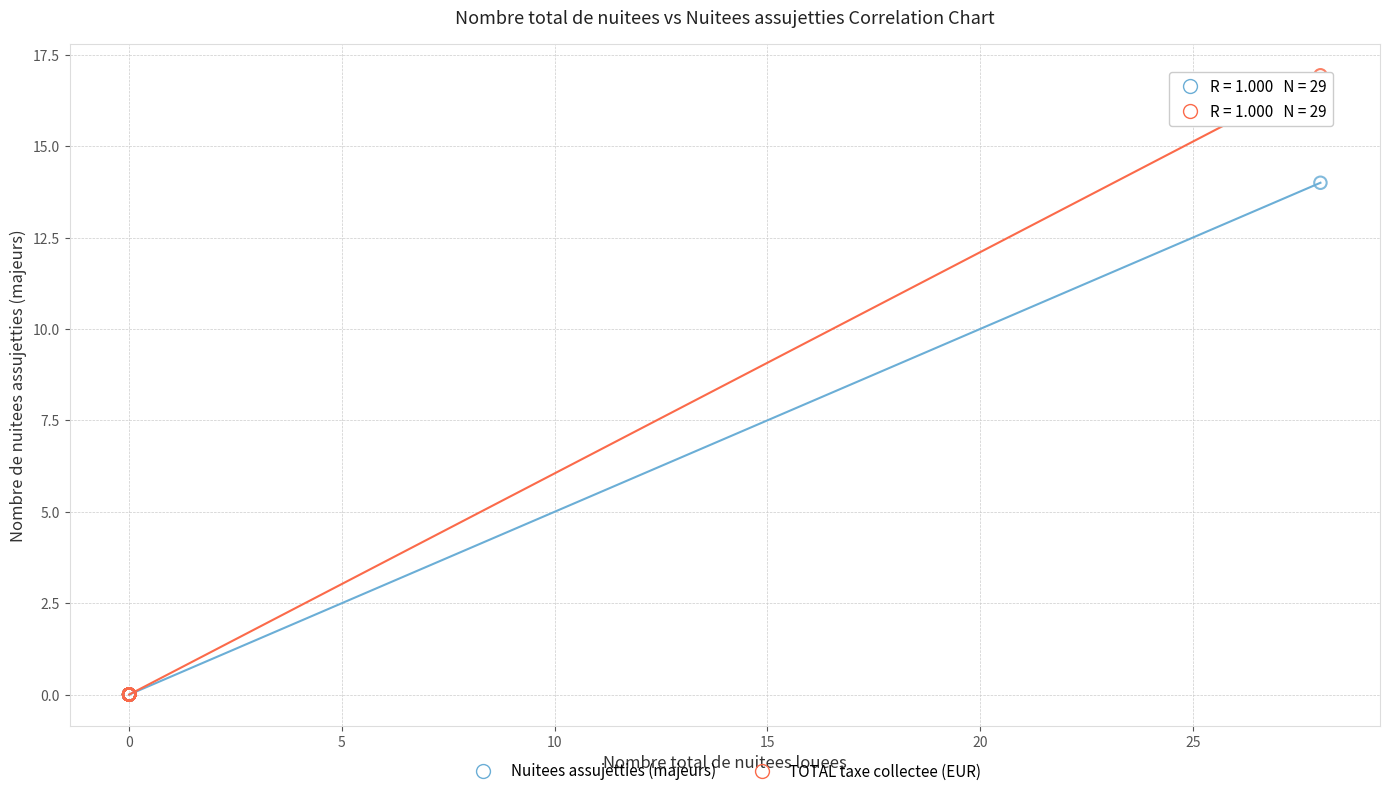

Across all series, what Y value is closest to 8?

14.0